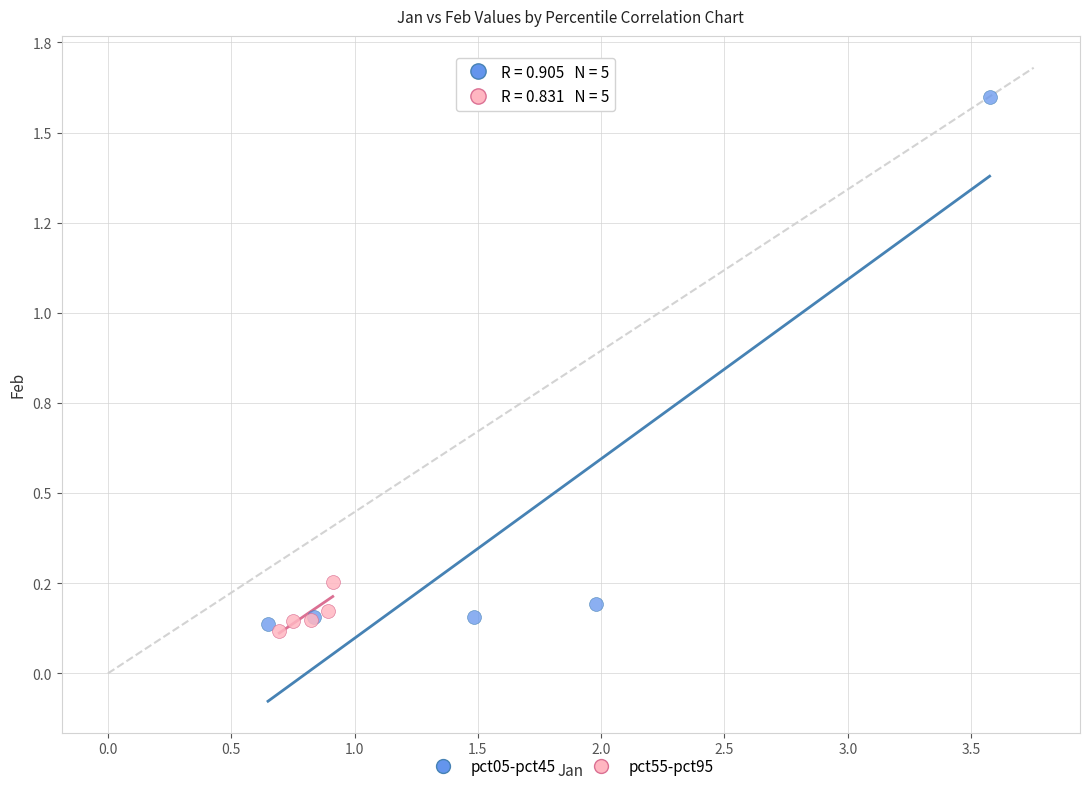

Which series reaches the minimum Y coordinate?

pct55-pct95